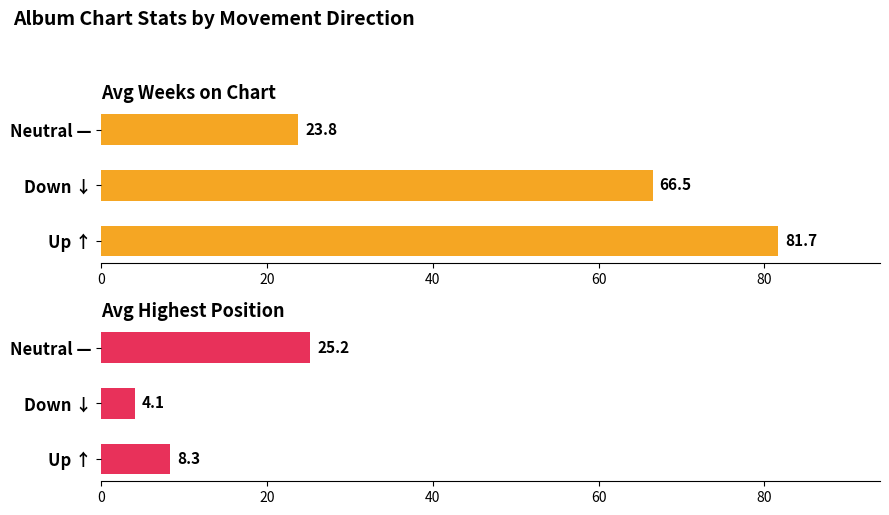

What is the difference between the Avg Highest Position values at Up ↑ and Down ↓?

4.2